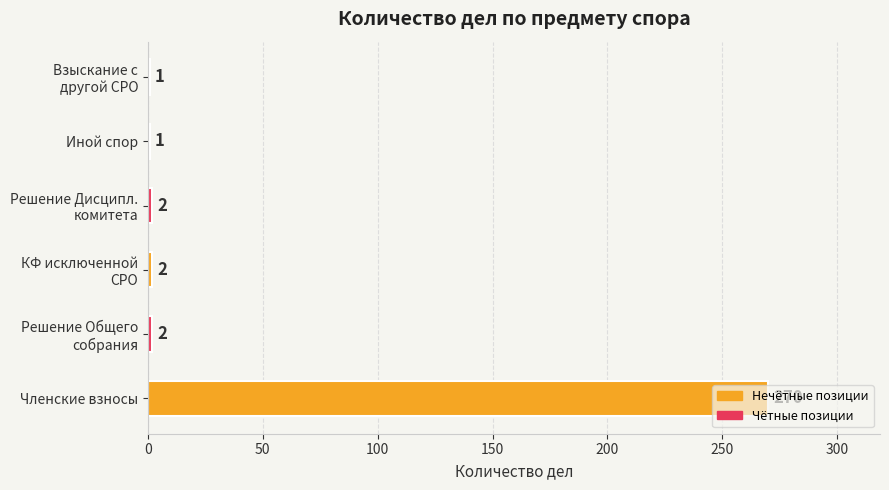

How many categories are shown in the chart?

6